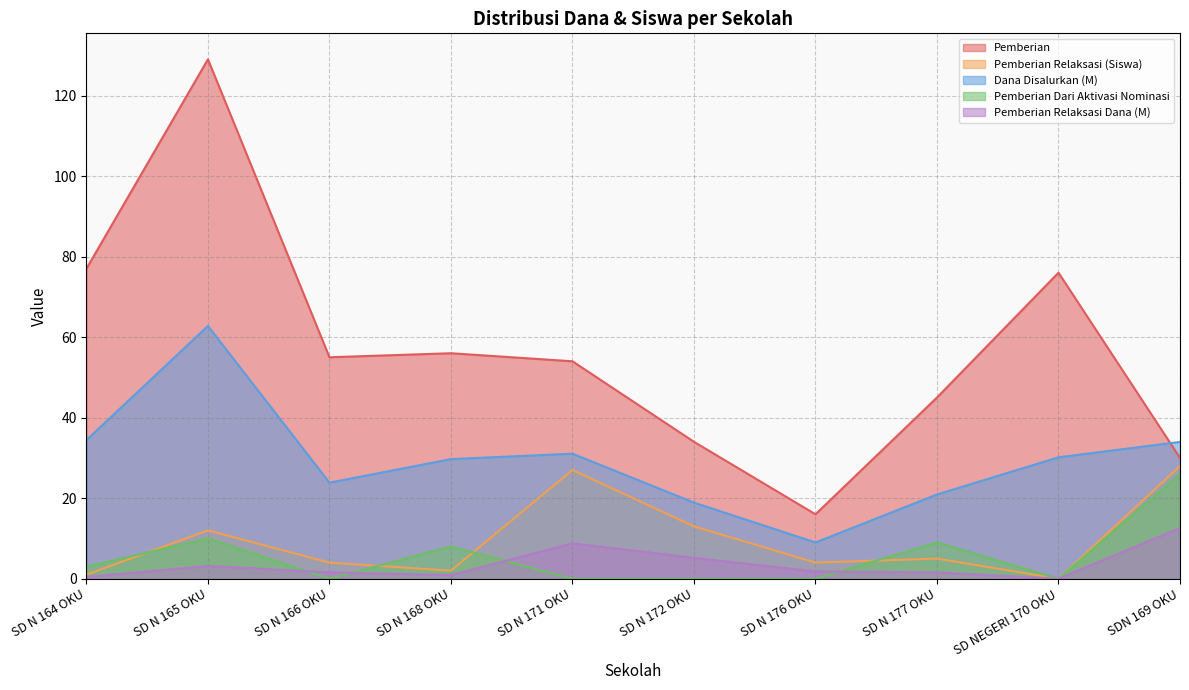

How many lines are shown in the chart?

5